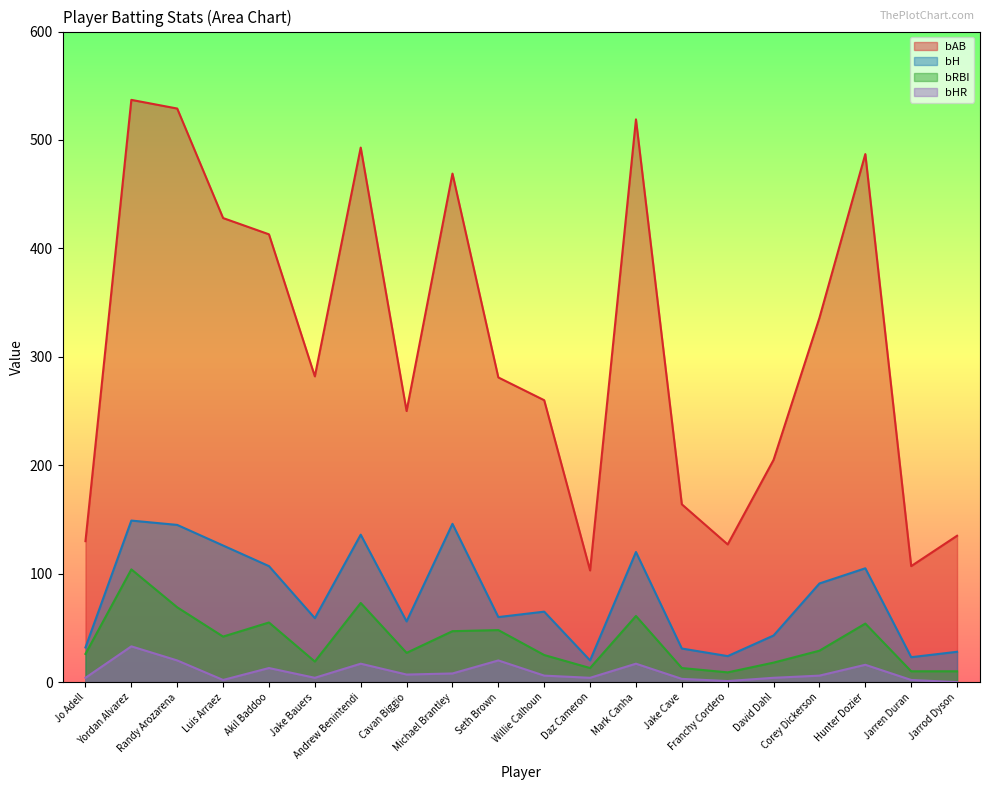

What is the difference between the highest and lowest values at Jo Adell?

126